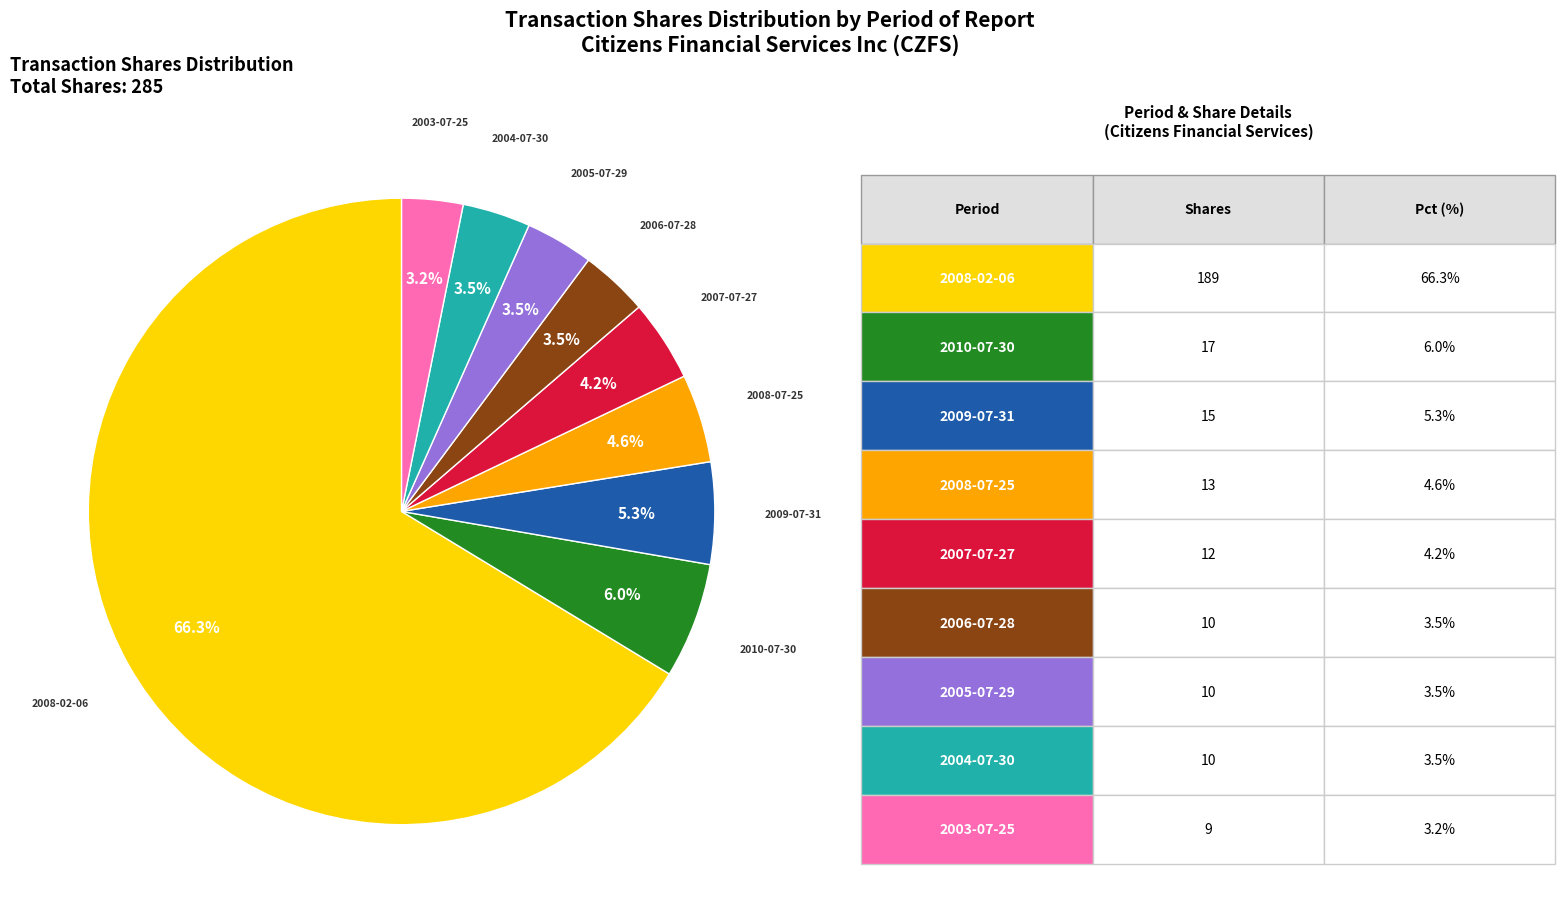

Is there any slice that represents more than half of the pie?

Yes